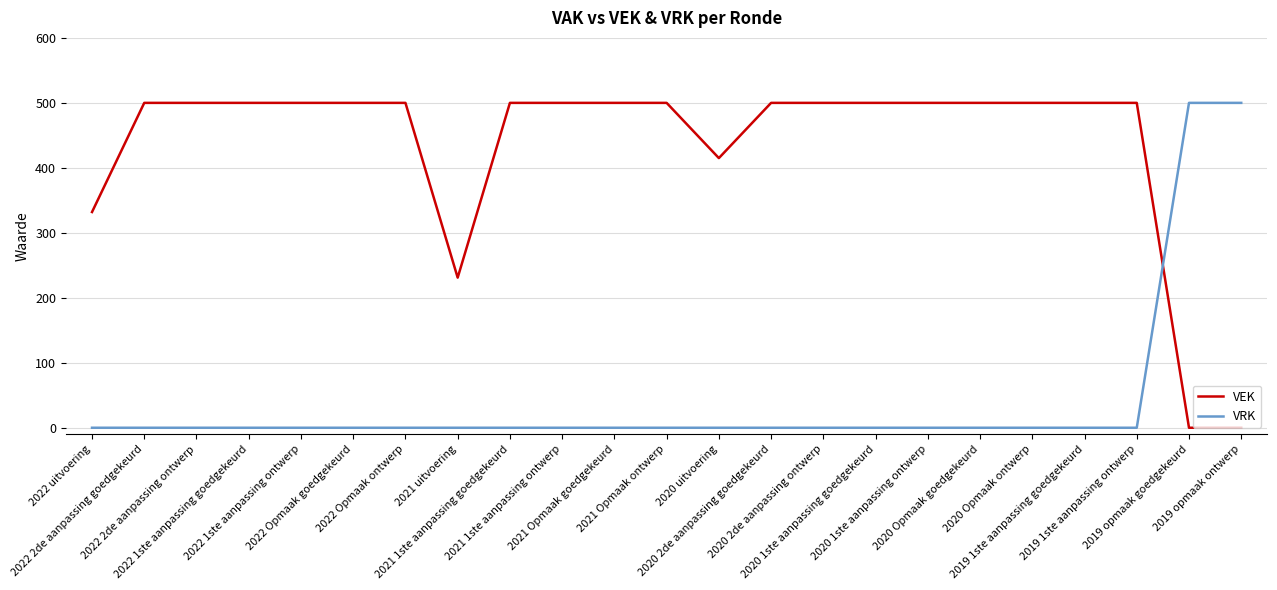

Which series ends up on top after the final intersection of VRK and VEK?

VRK